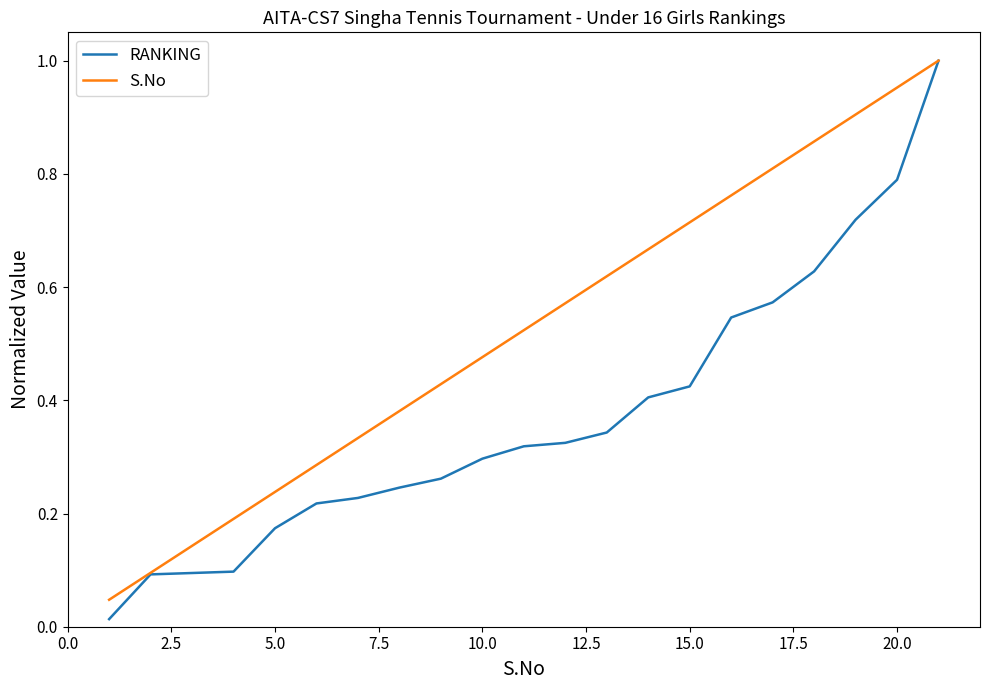

Rank the series by their average value, from lowest to highest.

RANKING, S.No